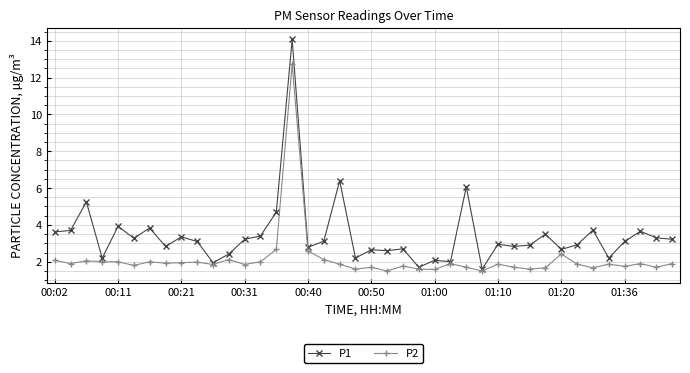

Rank the series by their average value, from highest to lowest.

P1, P2